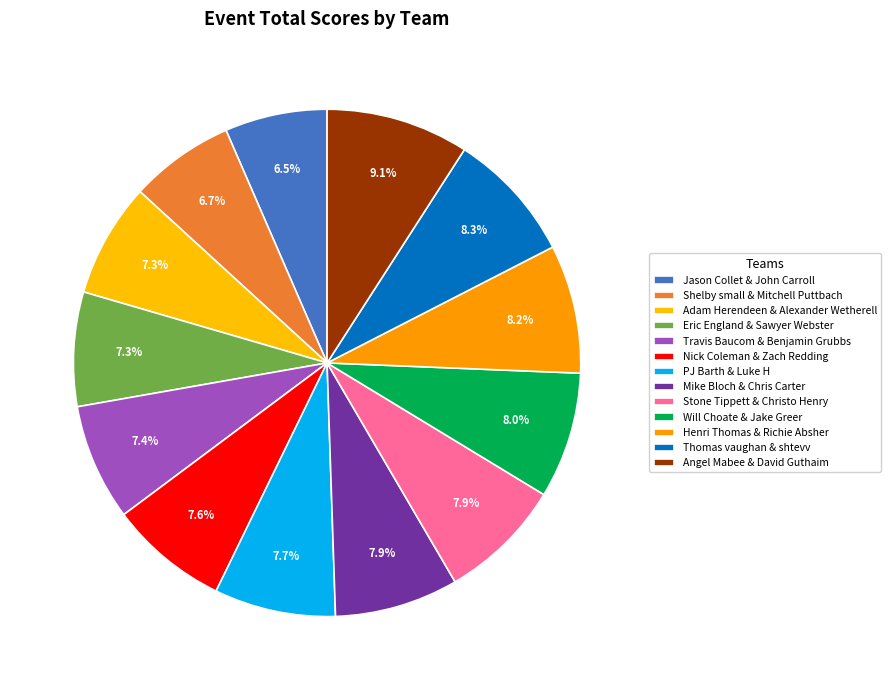

Is there any slice that represents more than half of the pie?

No